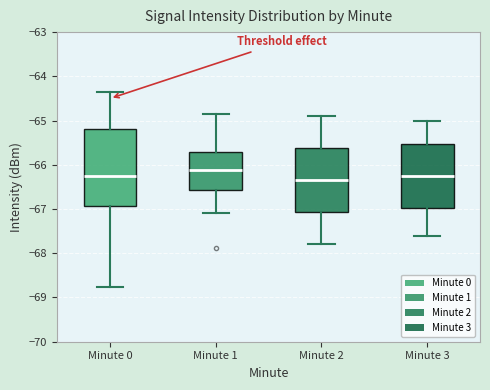

Reading left to right, transcribe this box plot: for each box, give where its median line is, the range the box spans, and where its two whiskers end, as read against the y-axis. The values are not printed on the chart, so give them approximately, as read against the axis.

Minute 0: median -66.3, box -66.9 to -65.2, whiskers -68.8 to -64.4
Minute 1: median -66.1, box -66.6 to -65.7, whiskers -67.1 to -64.8
Minute 2: median -66.3, box -67.1 to -65.6, whiskers -67.8 to -64.9
Minute 3: median -66.2, box -67.0 to -65.5, whiskers -67.6 to -65.0